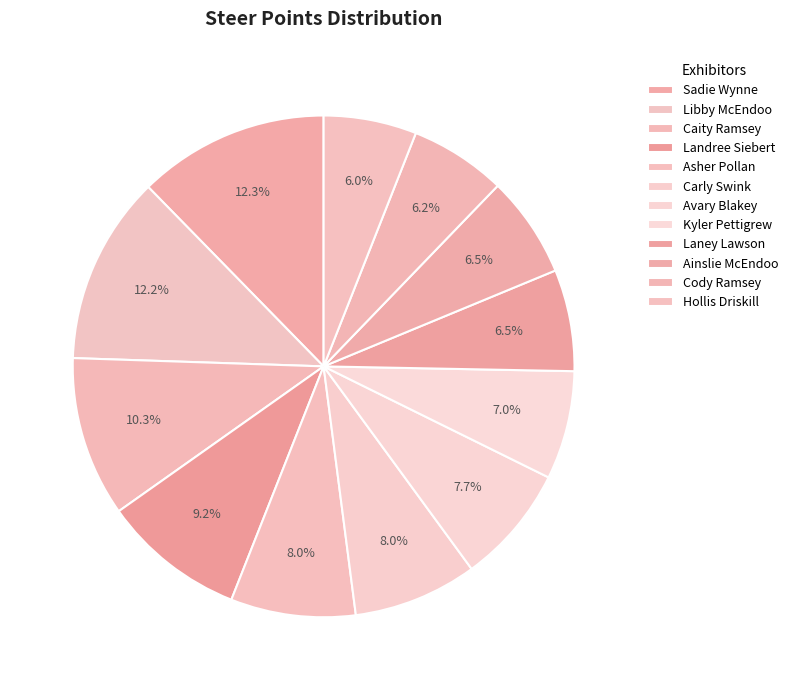

Which category has the biggest portion of the pie?

Sadie Wynne